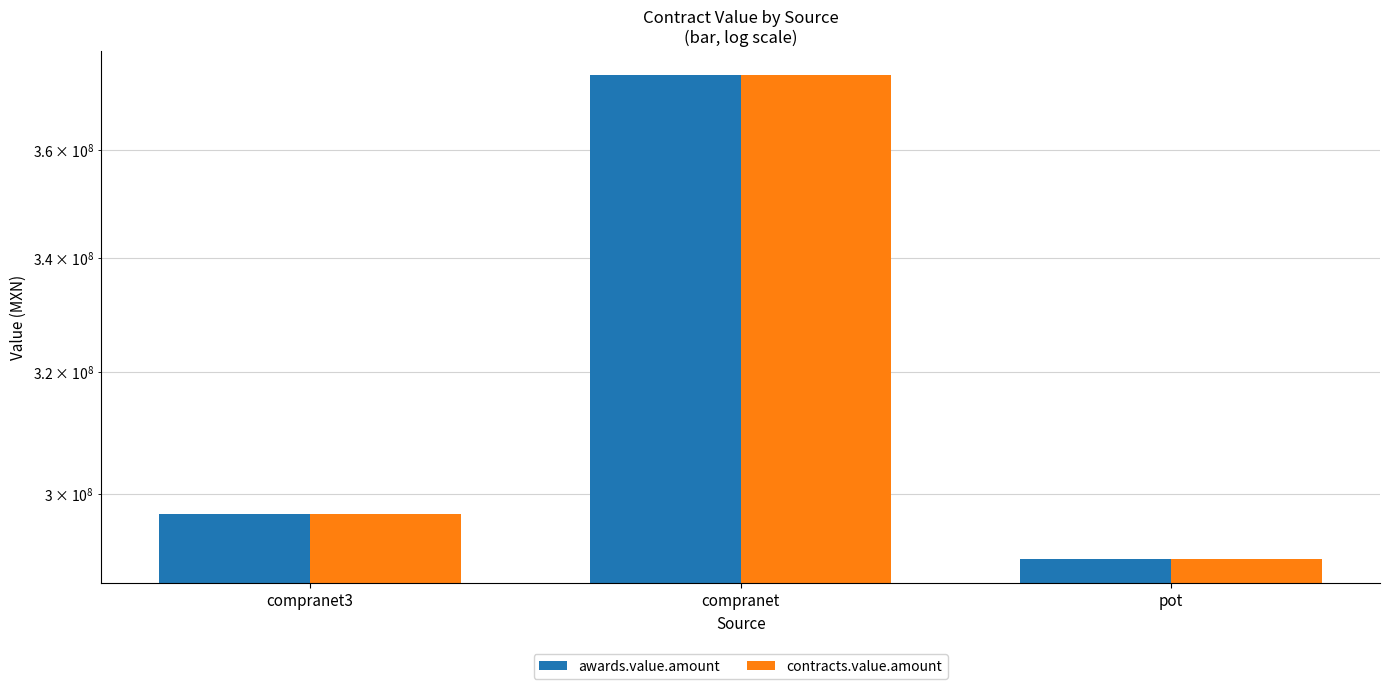

Does the chart contain any negative values?

No